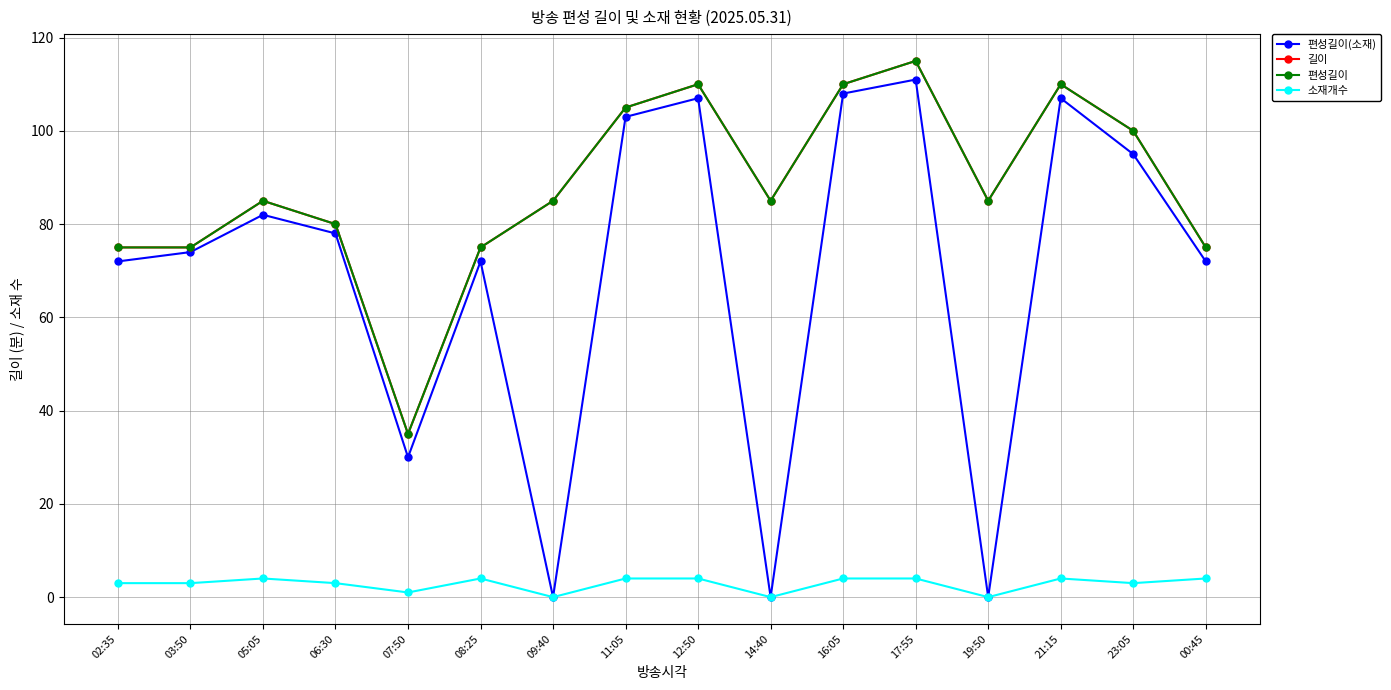

What is the greatest value displayed?

115